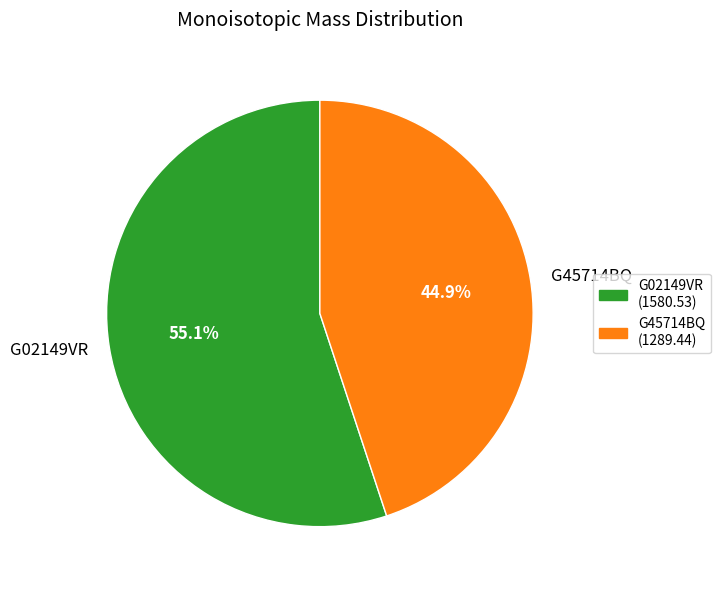

How many segments does this pie chart have?

2